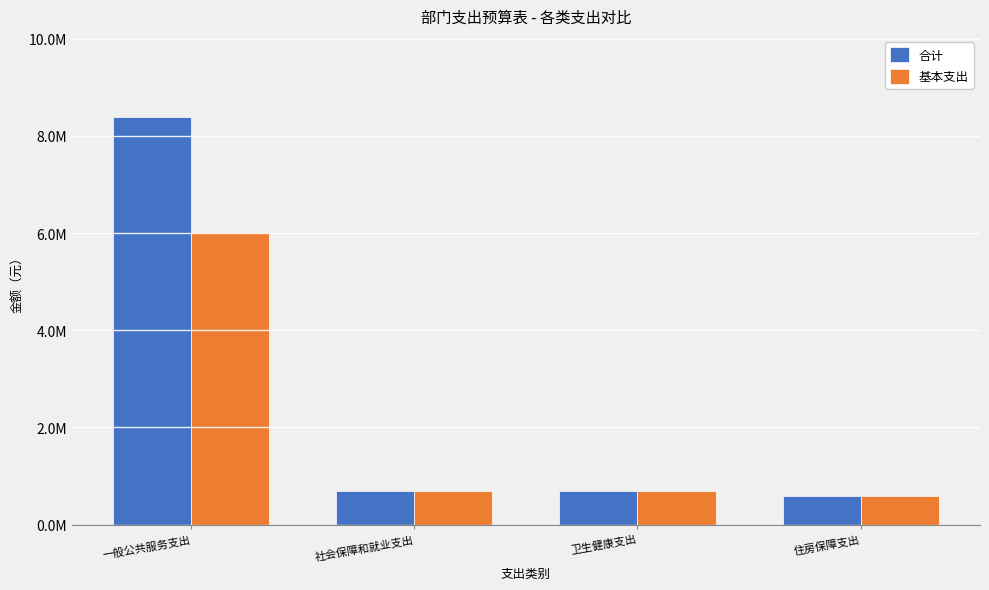

Which has a higher value, 住房保障支出 or 卫生健康支出?

卫生健康支出